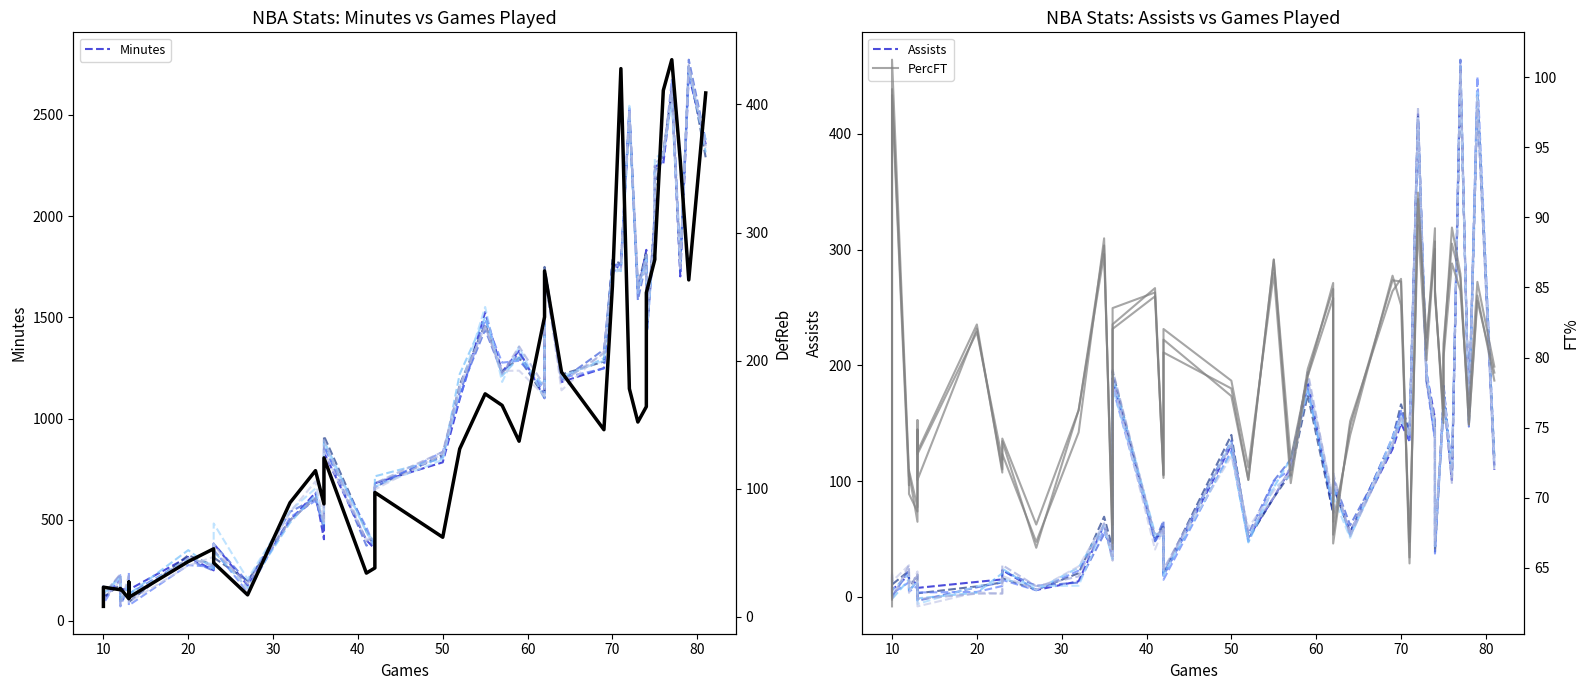

How many interior local valleys does the PercFT series have?

13